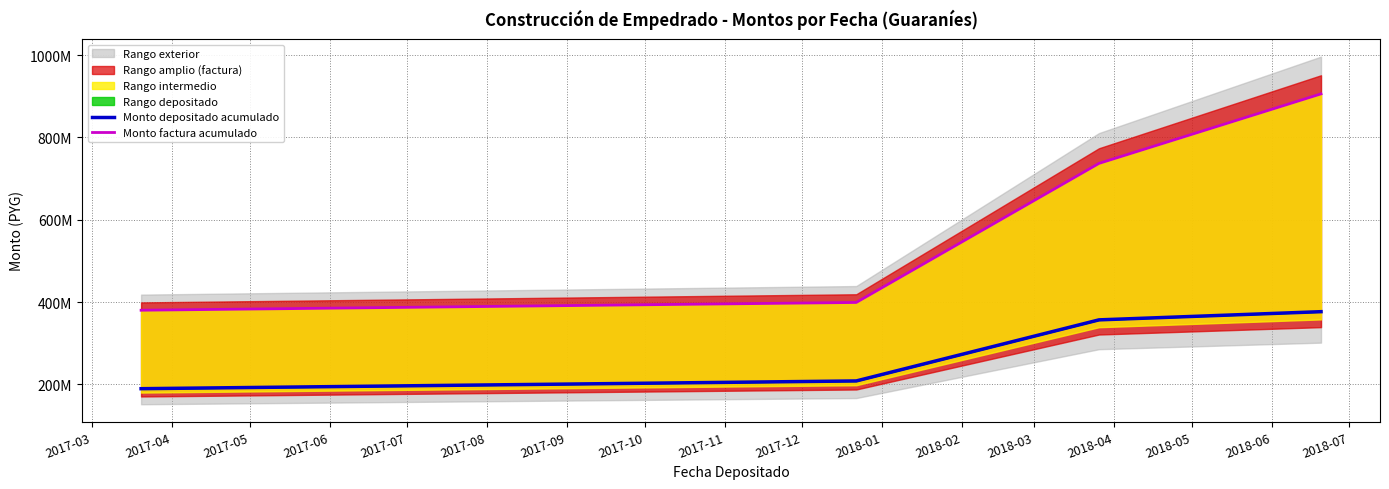

What is the maximum value for Monto factura acumulado?

905910000